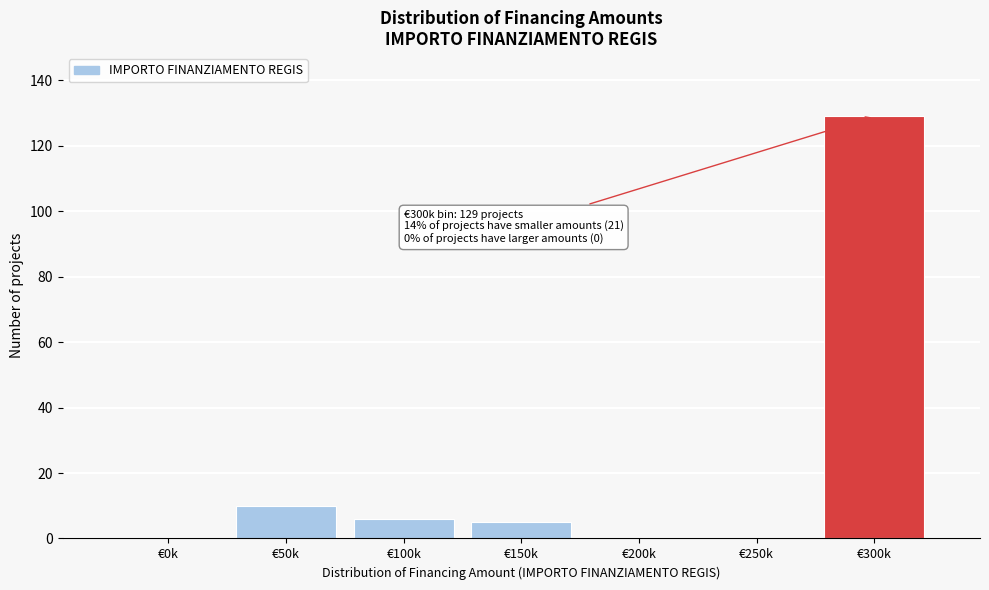

Reading right to left, list all the values displayed in this chart.

€300k=129	€250k=0	€200k=0	€150k=5	€100k=6	€50k=10	€0k=0